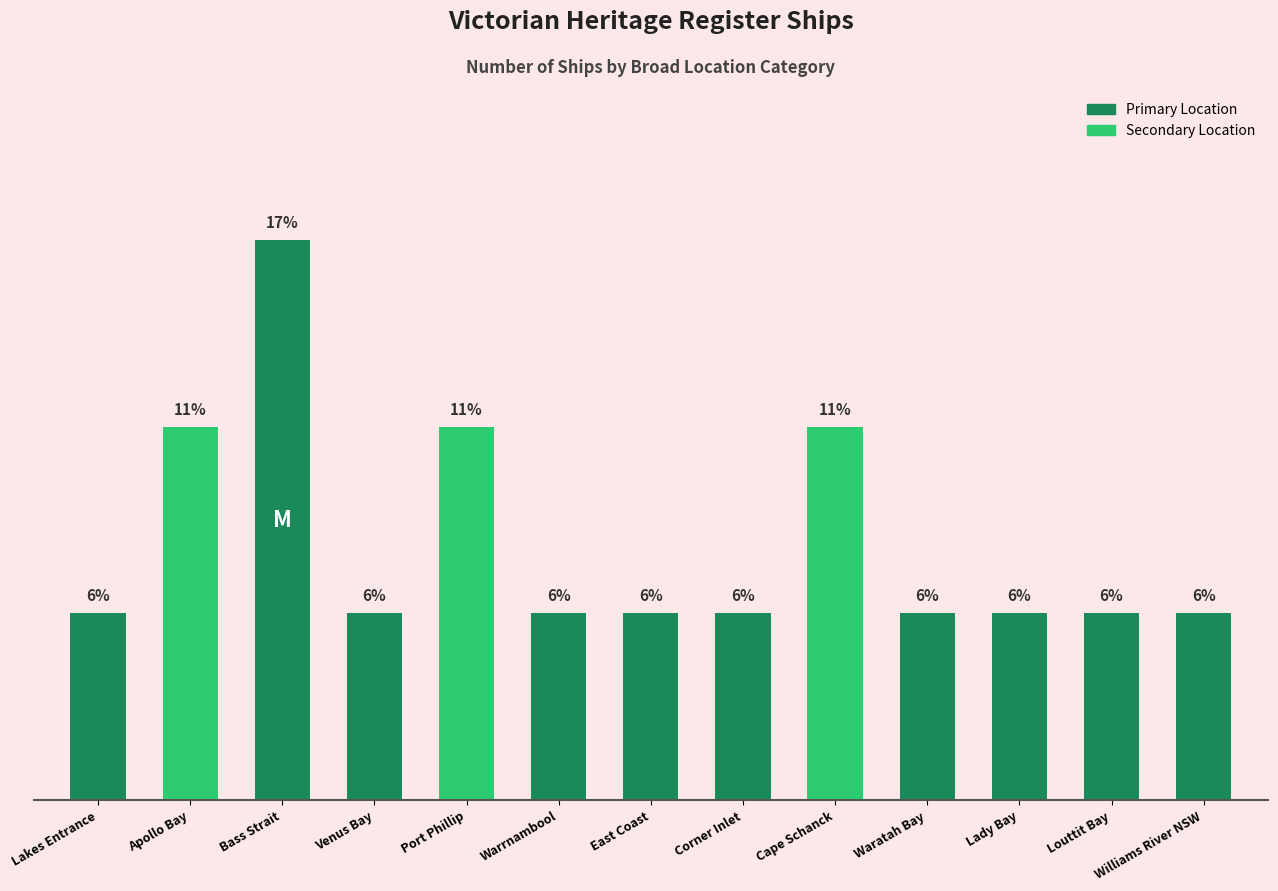

Are the bars horizontal?

No